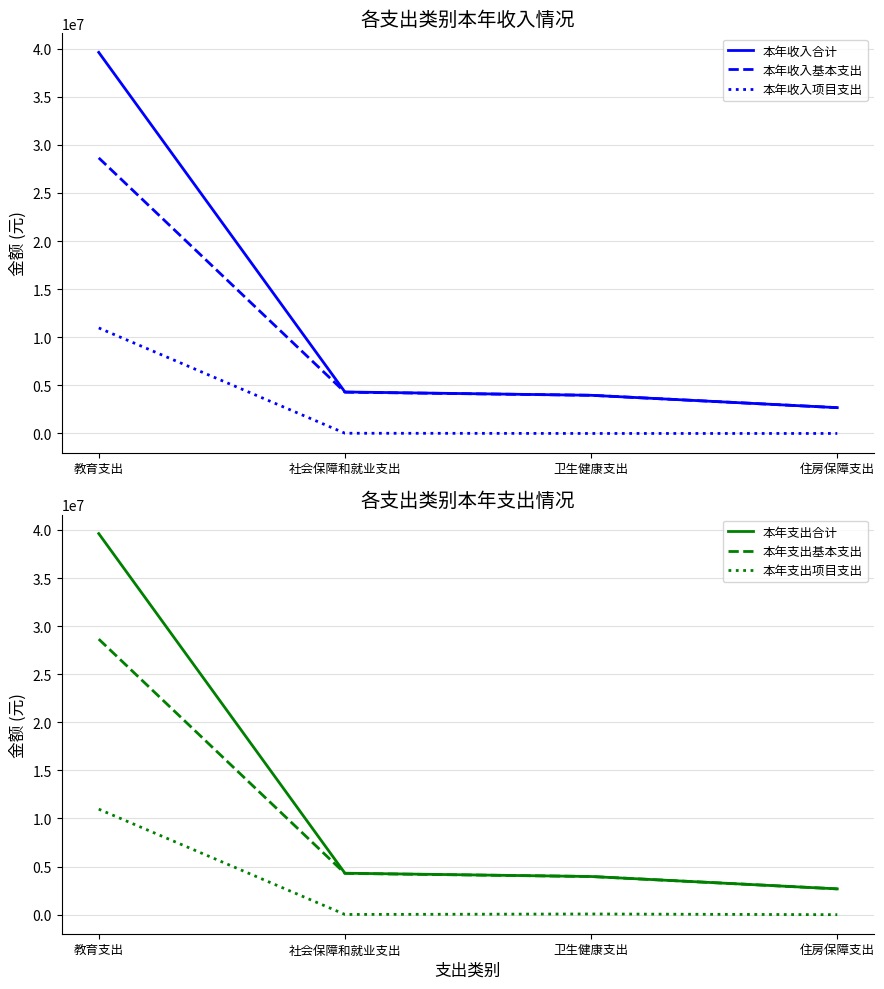

What is the difference between the 本年收入基本支出 values at 社会保障和就业支出 and 卫生健康支出?

322566.6